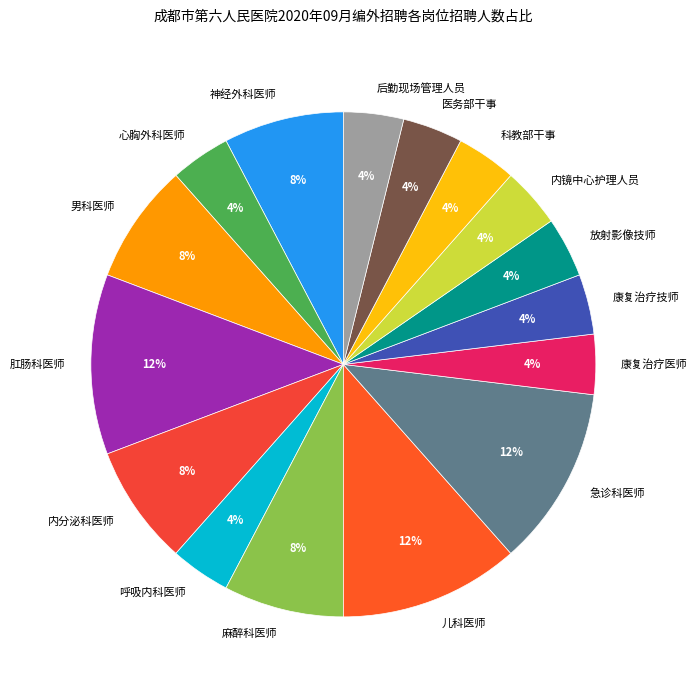

Is the sum of 神经外科医师 and 康复治疗技师 greater than half?

No